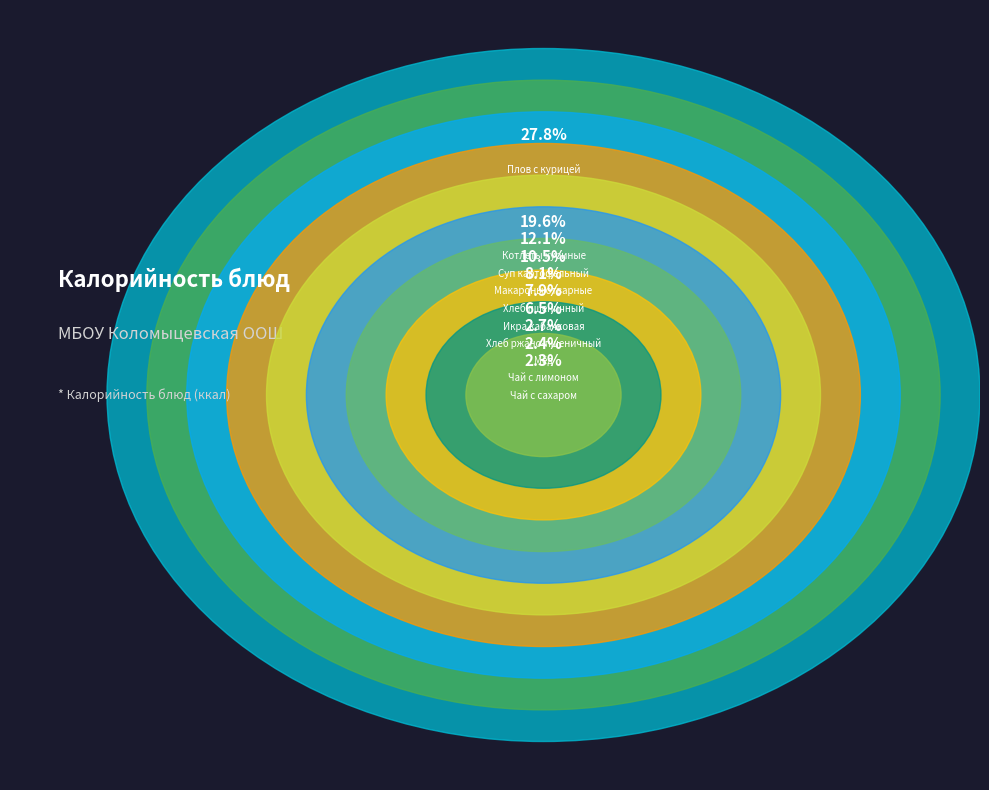

Is there any slice that represents more than half of the pie?

No